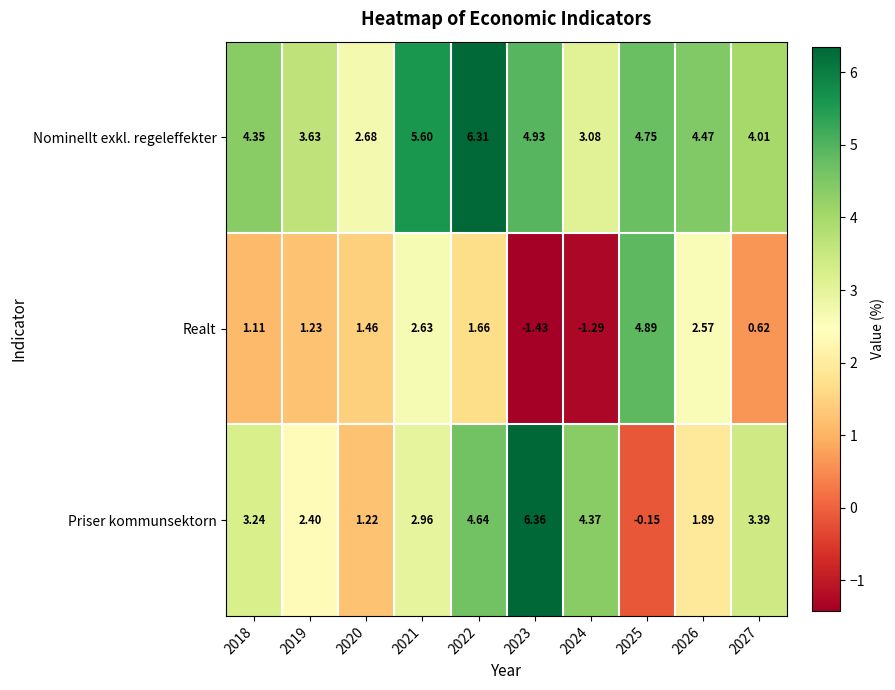

List the series in order of their overall mean, lowest first.

Realt, Priser kommunsektorn, Nominellt exkl. regeleffekter